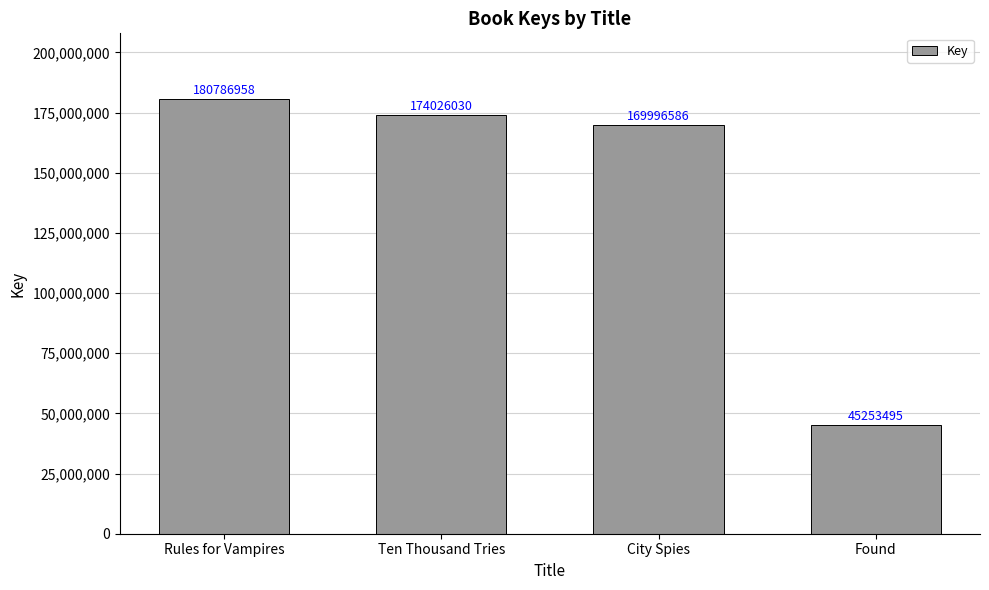

What is the label of the 2nd bar from the left?

Ten Thousand Tries